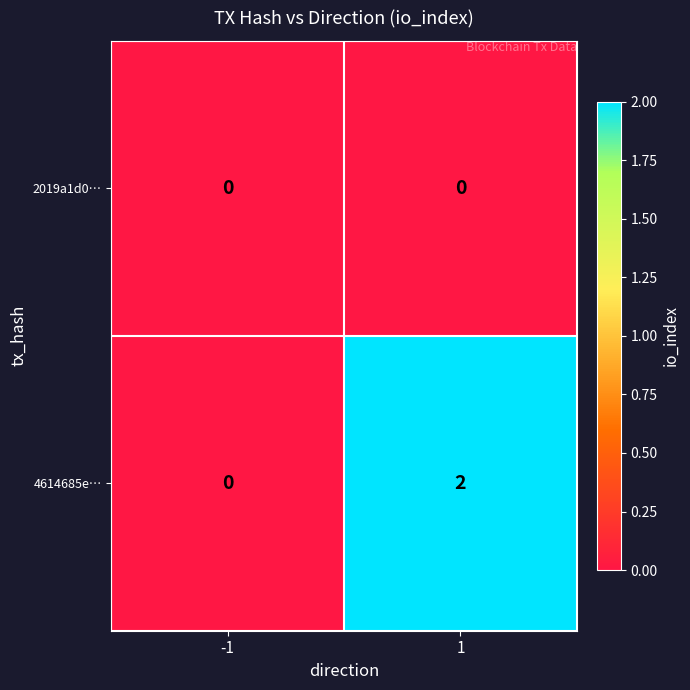

True or false: 4614685e… has a value of 2 at 1.

True